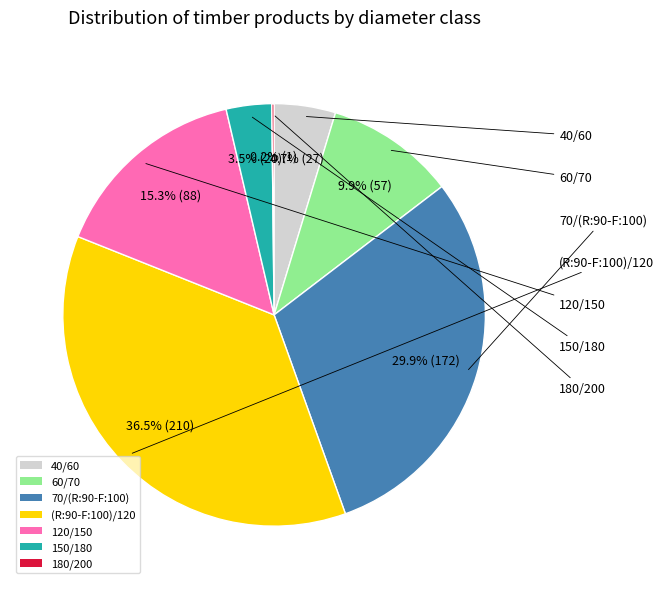

Approximately how many times larger is the value at 120/150 compared to (R:90-F:100)/120?

0.4